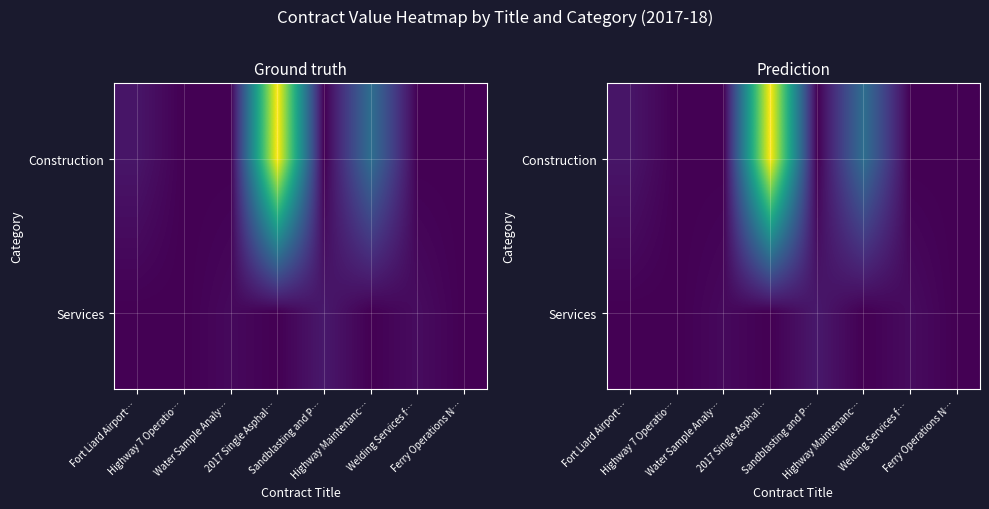

Is the value of Services at Fort Liard Airport… greater than the value of Construction at 2017 Single Asphal…?

No